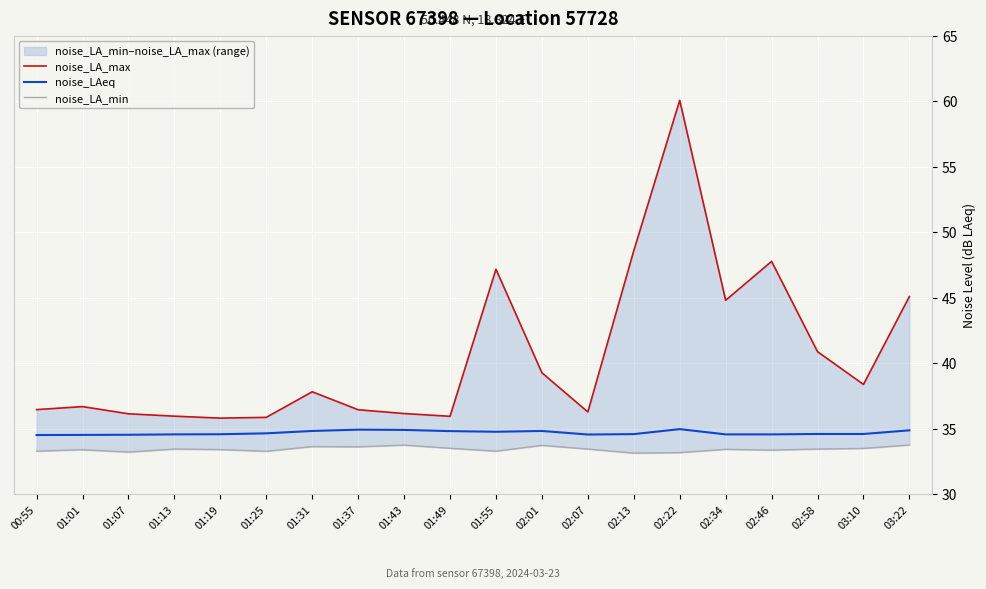

What is the maximum value shown in the chart?

60.1